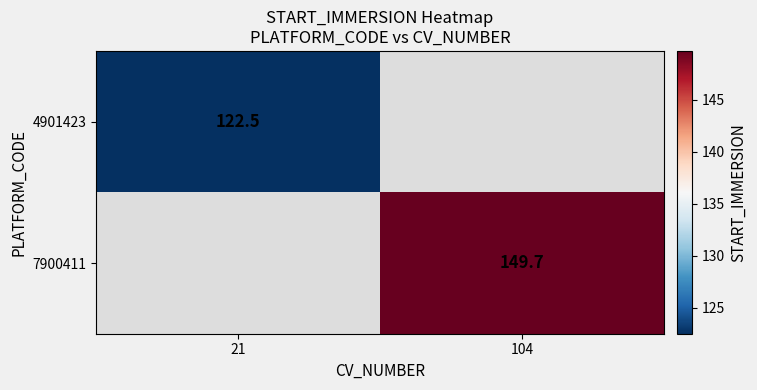

The 7900411 series shows 90.7 at 104. True or false?

False